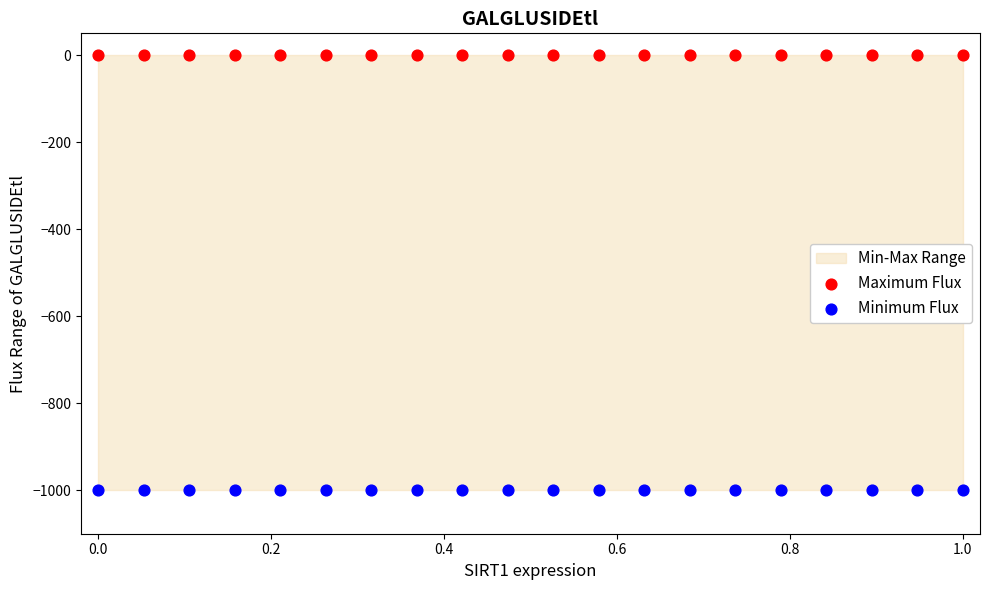

Which series contains the highest Y value?

Maximum Flux